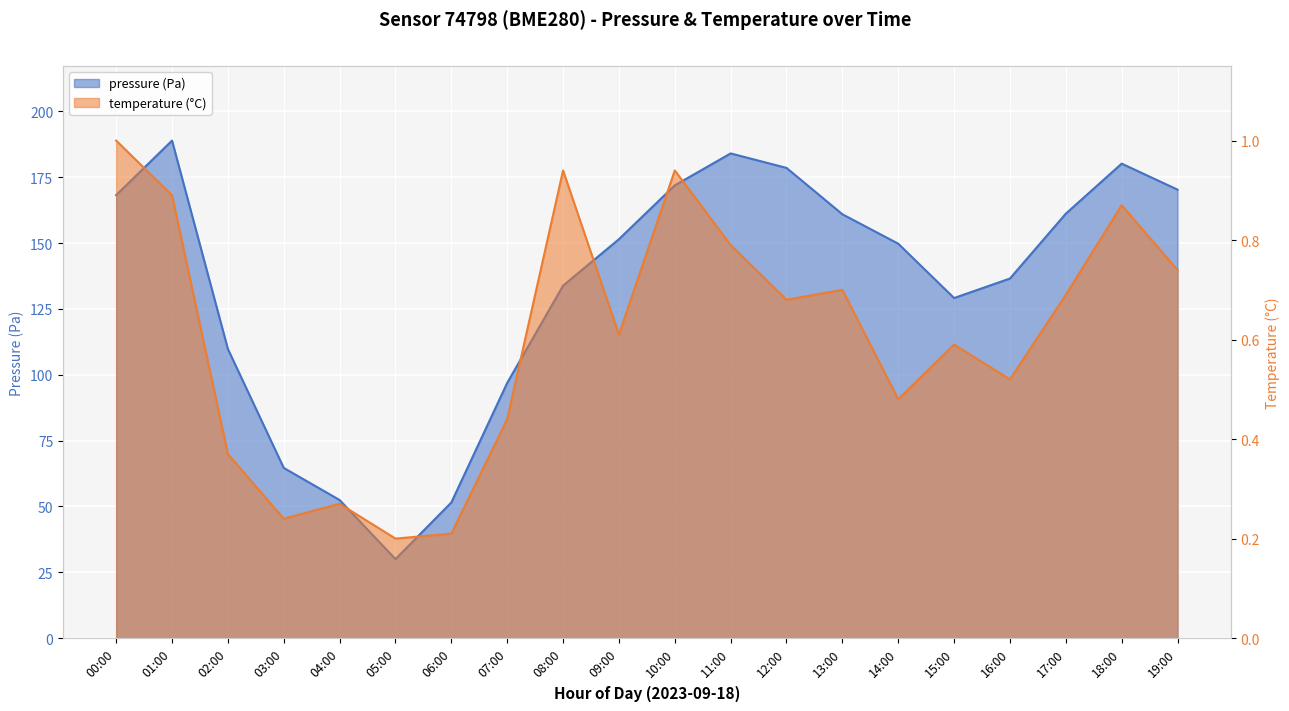

Where is the first local maximum for pressure?

01:00